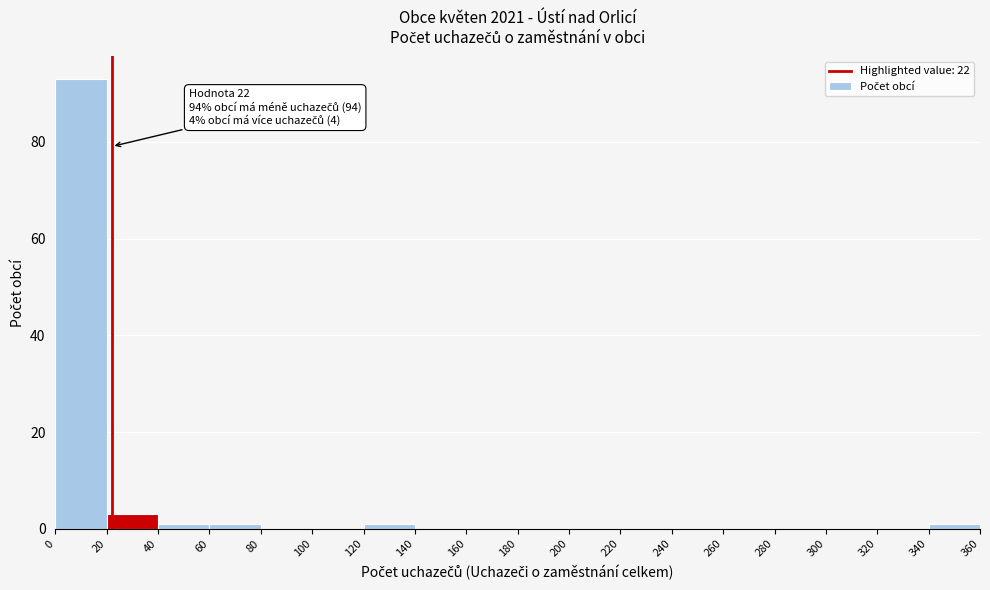

Over which range of the x-axis is the bar tallest?

0 to 20